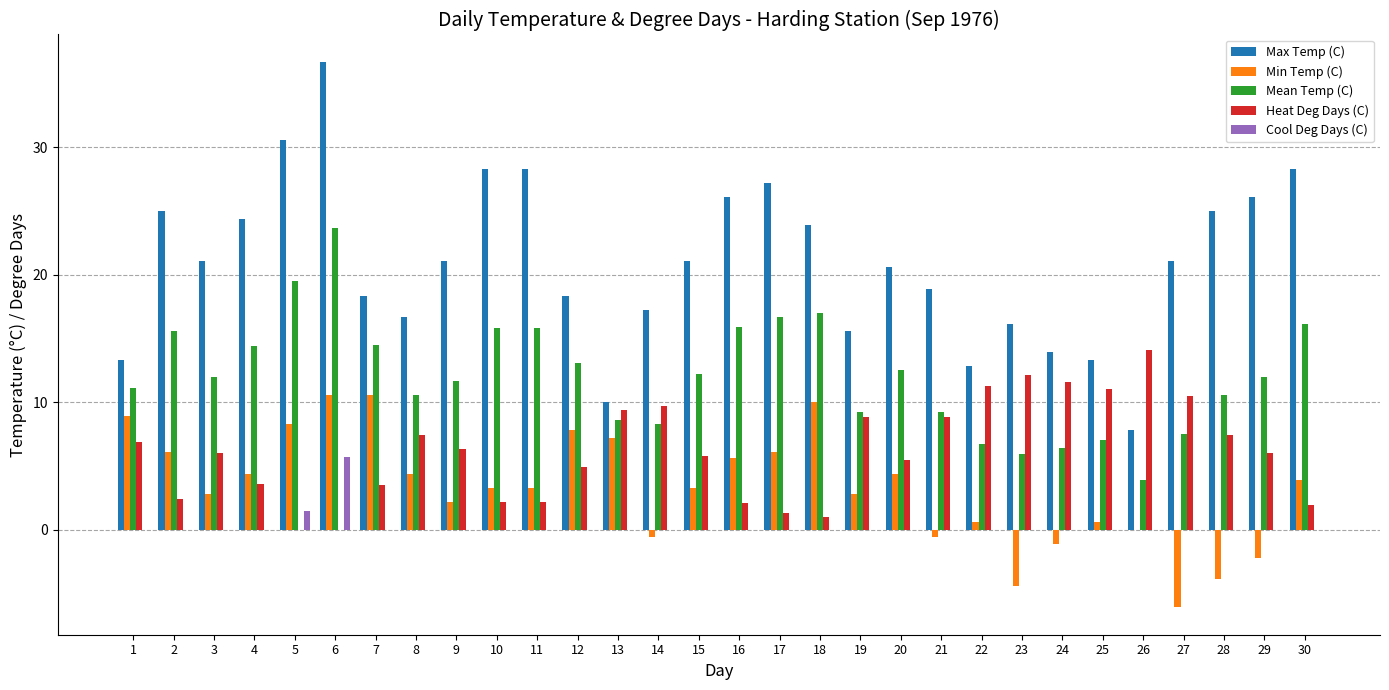

What is the total value across all series at 10?

49.6